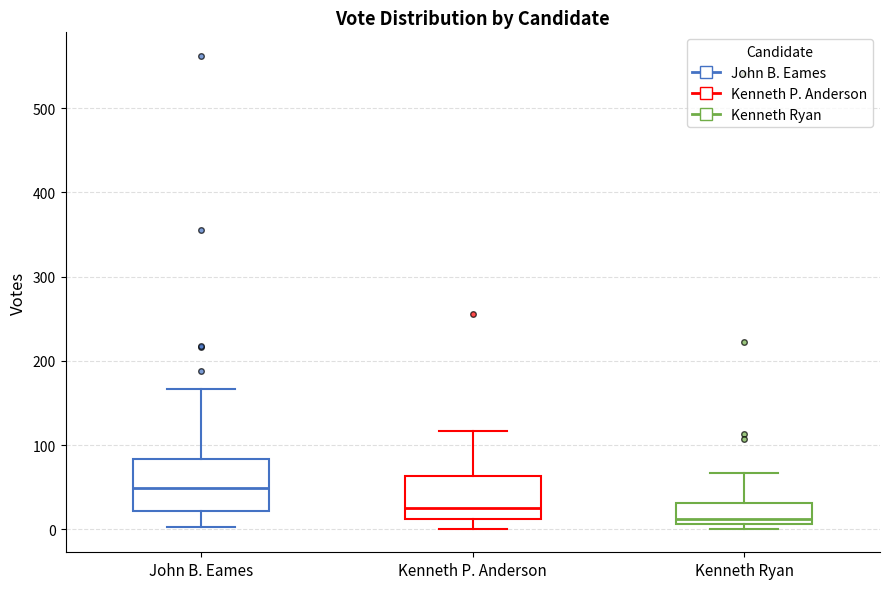

Which box is the tallest, from its lower edge to its upper edge?

John B. Eames